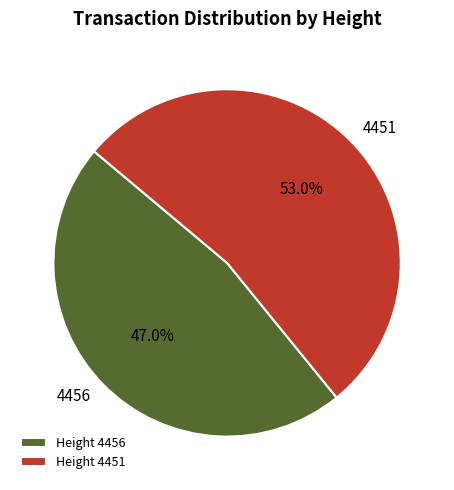

What is the largest slice in the pie chart?

4451